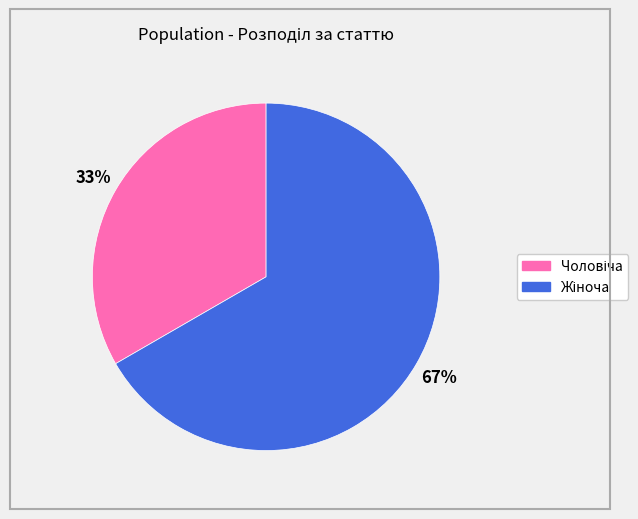

To the nearest percent, what is the average slice percentage?

50%